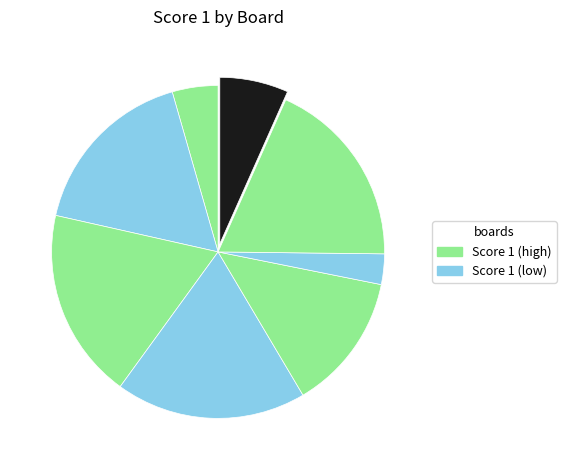

How many slices are in this pie chart?

8